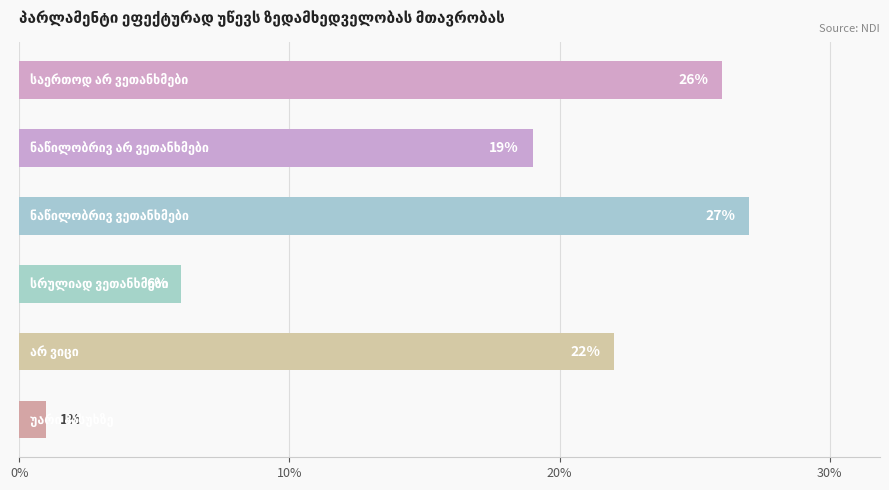

What is the greatest value displayed?

27